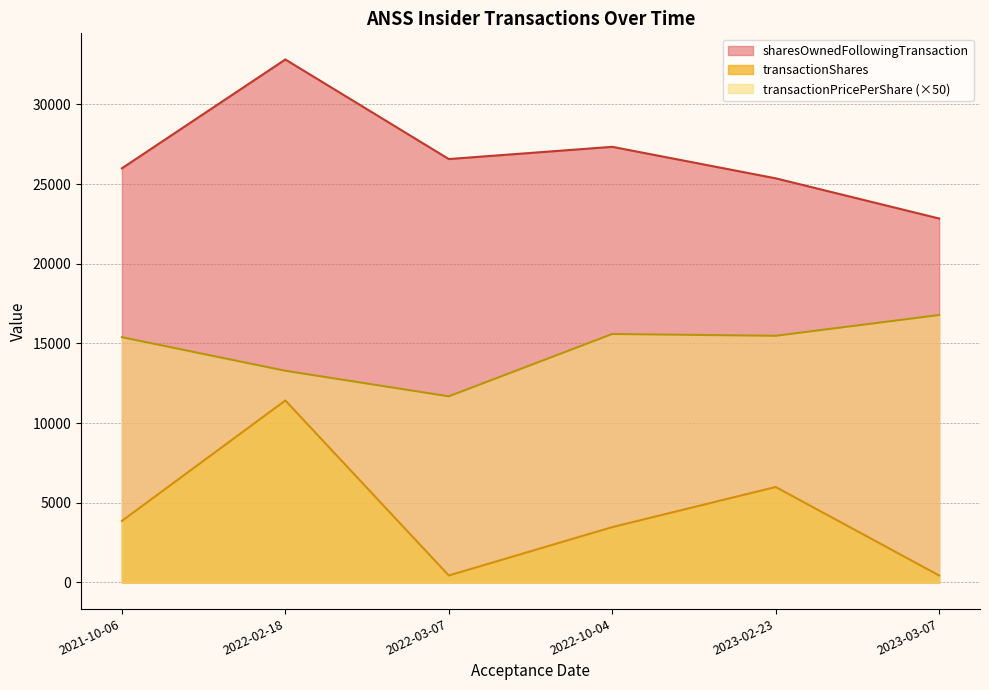

What value does the transactionShares series have at 2022-03-07?

436.0